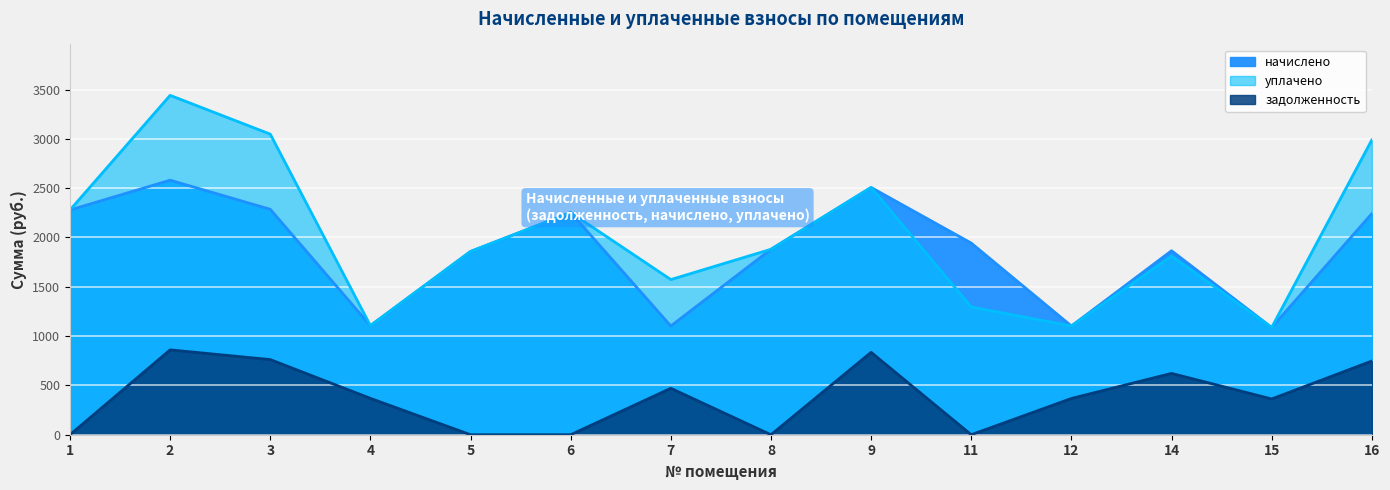

Which series has the largest range (max minus min)?

уплачено